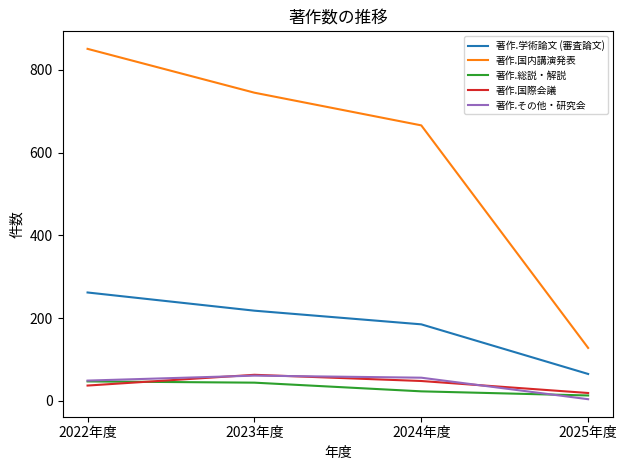

How many lines are shown in the chart?

5